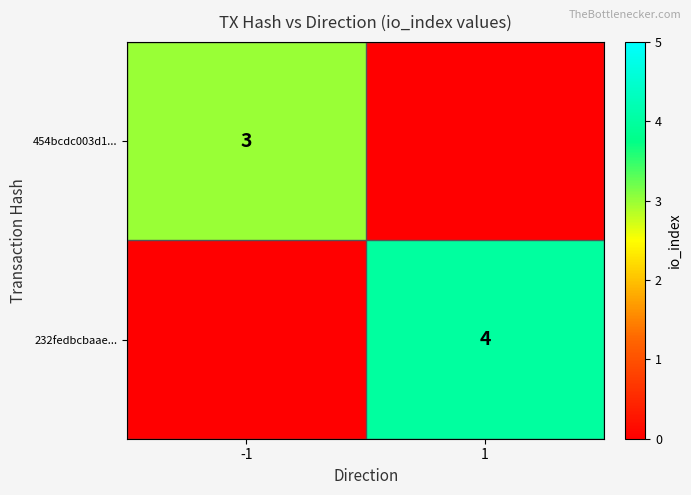

The value of 454bcdc003d1... at -1 is 5. True or false?

False